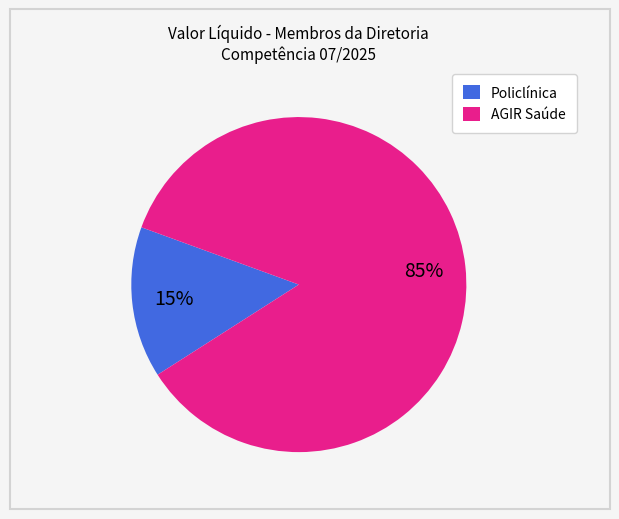

Does any single category account for the majority?

Yes